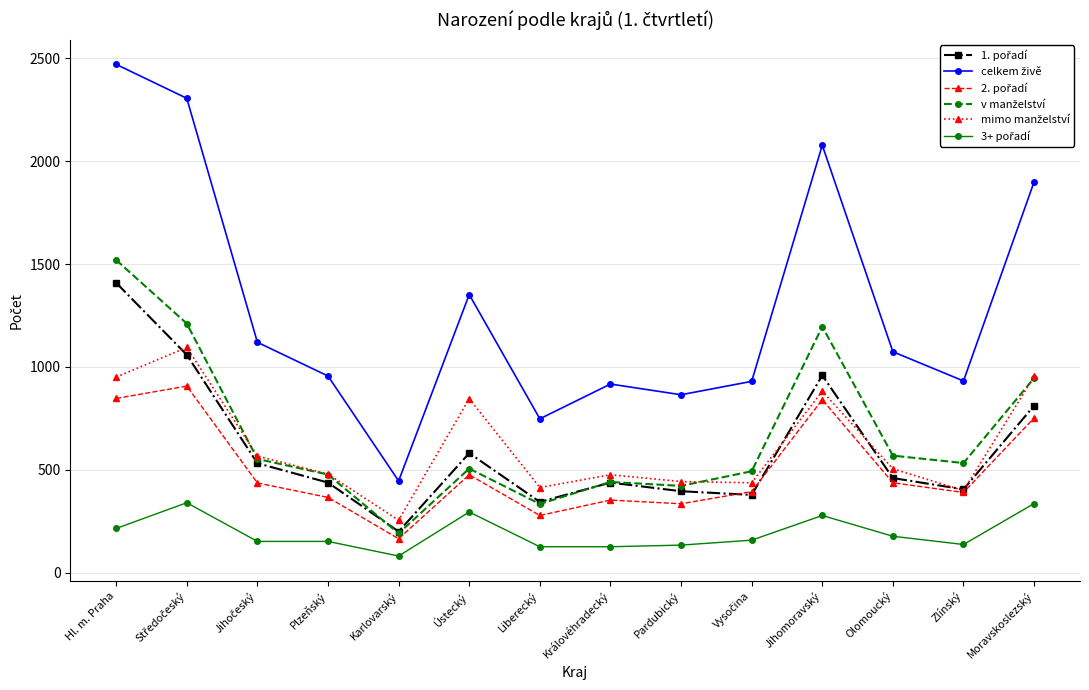

What is the greatest value displayed?

2471